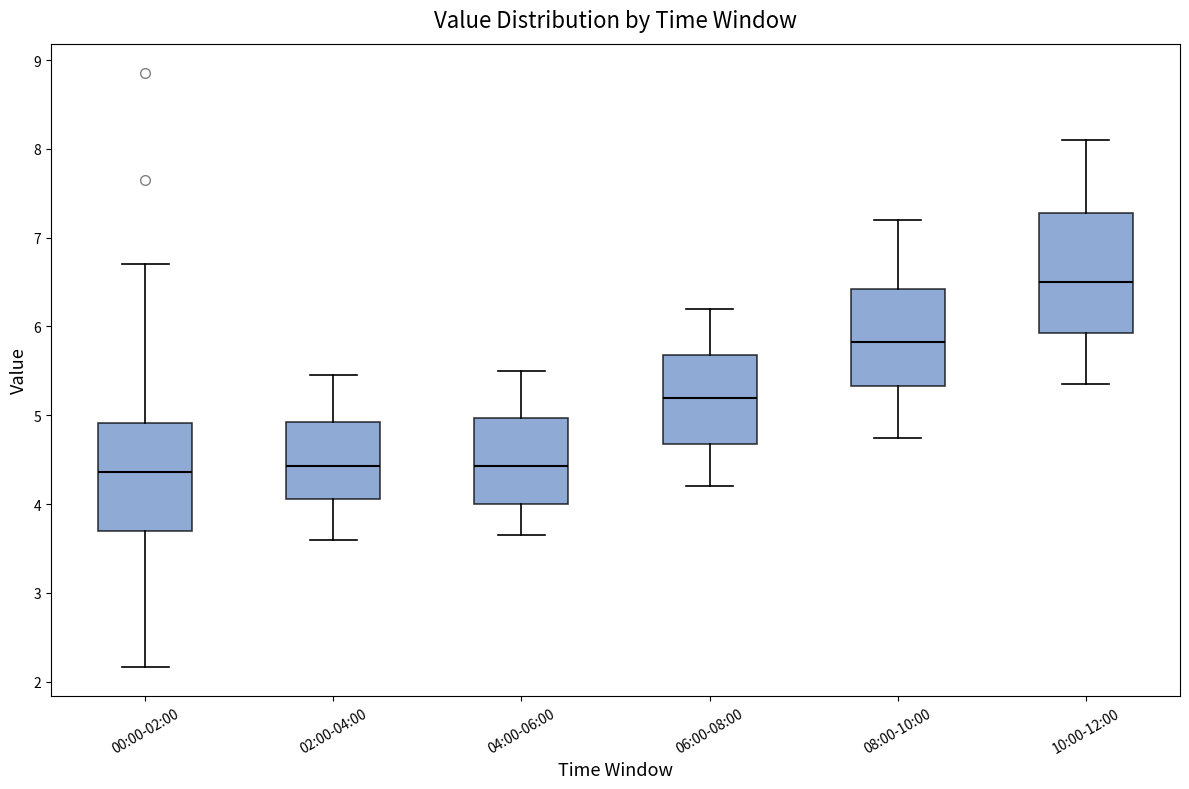

Reading left to right, transcribe this box plot: for each box, give where its median line is, the range the box spans, and where its two whiskers end, as read against the y-axis. The values are not printed on the chart, so give them approximately, as read against the axis.

00:00-02:00: median 4.4, box 3.7 to 4.9, whiskers 2.2 to 6.7
02:00-04:00: median 4.4, box 4.1 to 4.9, whiskers 3.6 to 5.5
04:00-06:00: median 4.4, box 4.0 to 5.0, whiskers 3.7 to 5.5
06:00-08:00: median 5.2, box 4.7 to 5.7, whiskers 4.2 to 6.2
08:00-10:00: median 5.8, box 5.3 to 6.4, whiskers 4.8 to 7.2
10:00-12:00: median 6.5, box 5.9 to 7.3, whiskers 5.4 to 8.1